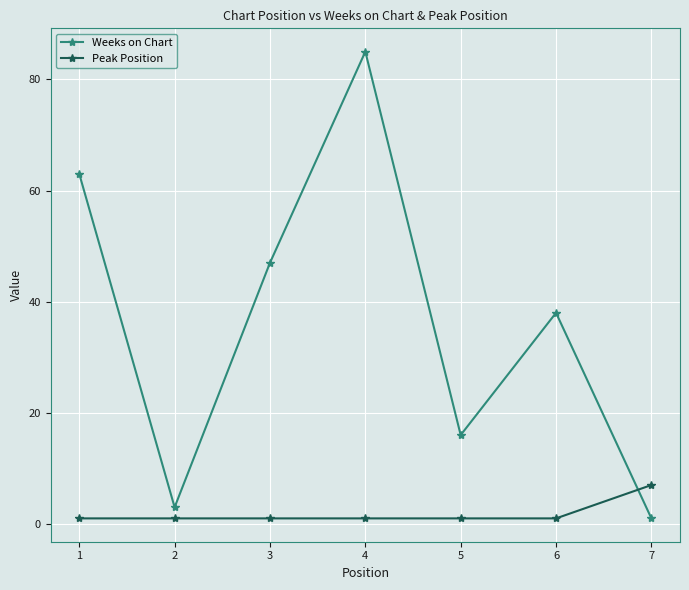

What is the difference between the Weeks on Chart values at 5 and 3?

31